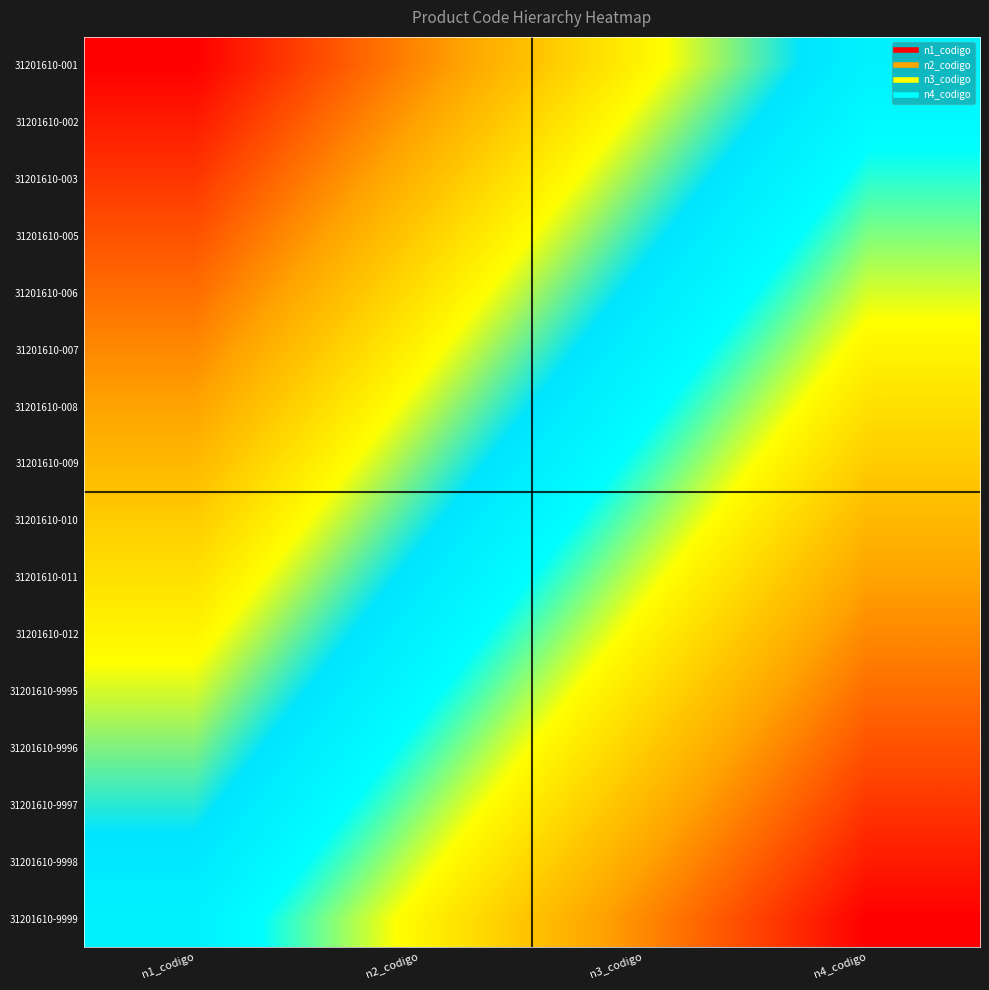

List the series in order of their peak value, highest first.

31201610-9999, 31201610-9998, 31201610-9997, 31201610-9996, 31201610-9995, 31201610-012, 31201610-011, 31201610-010, 31201610-009, 31201610-008, 31201610-007, 31201610-006, 31201610-005, 31201610-003, 31201610-002, 31201610-001